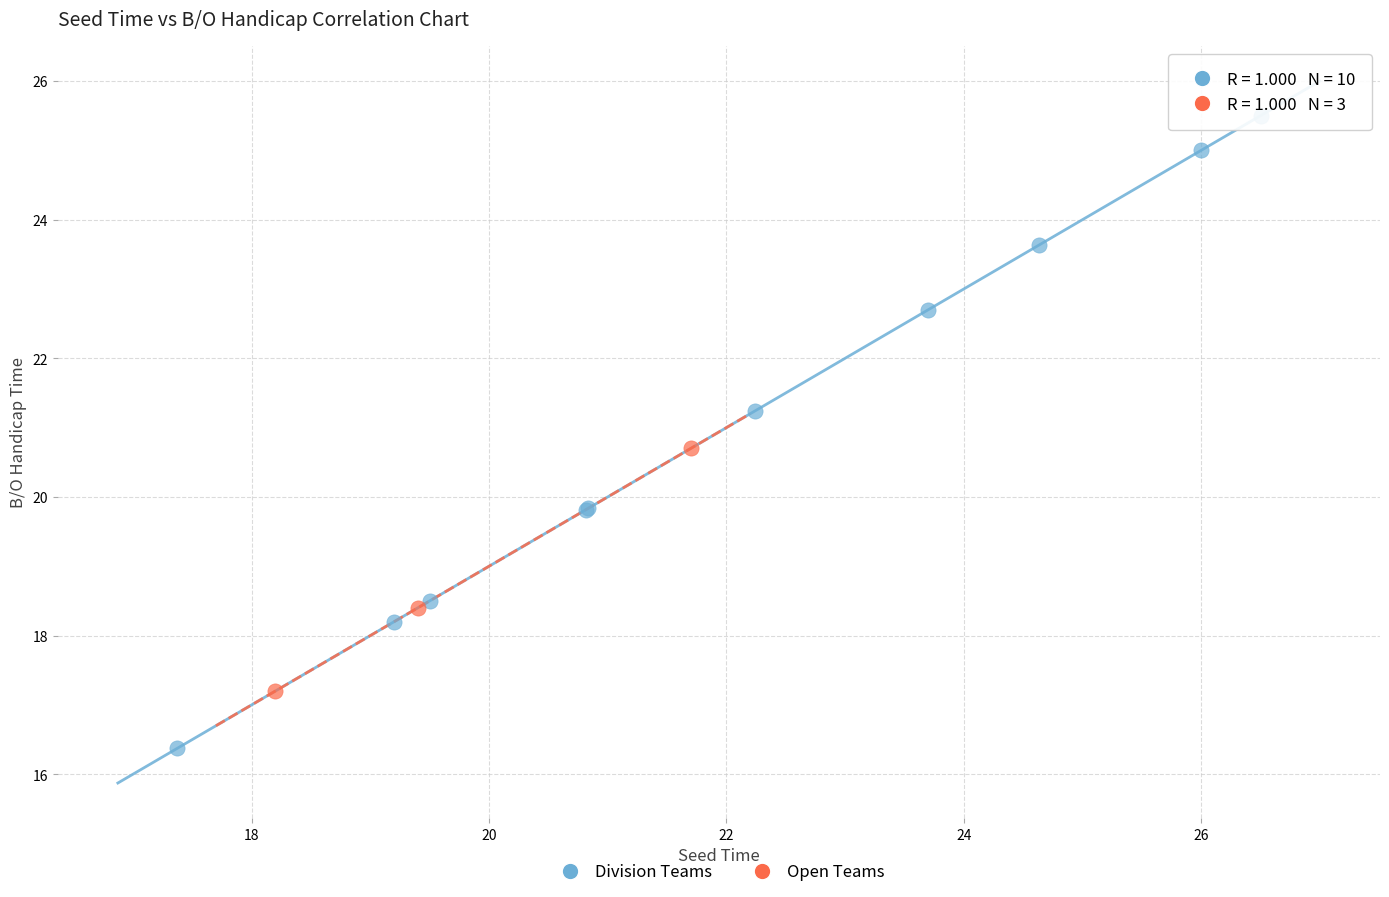

Which series contains the highest Y value?

Division Teams